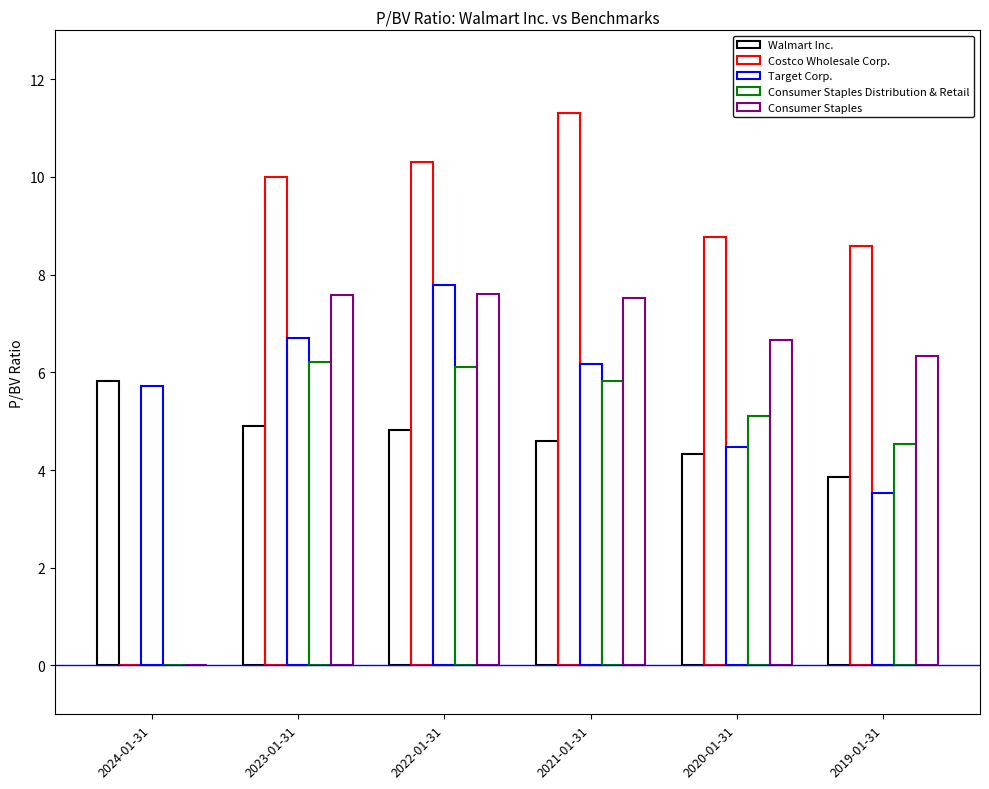

Are the bars horizontal?

No